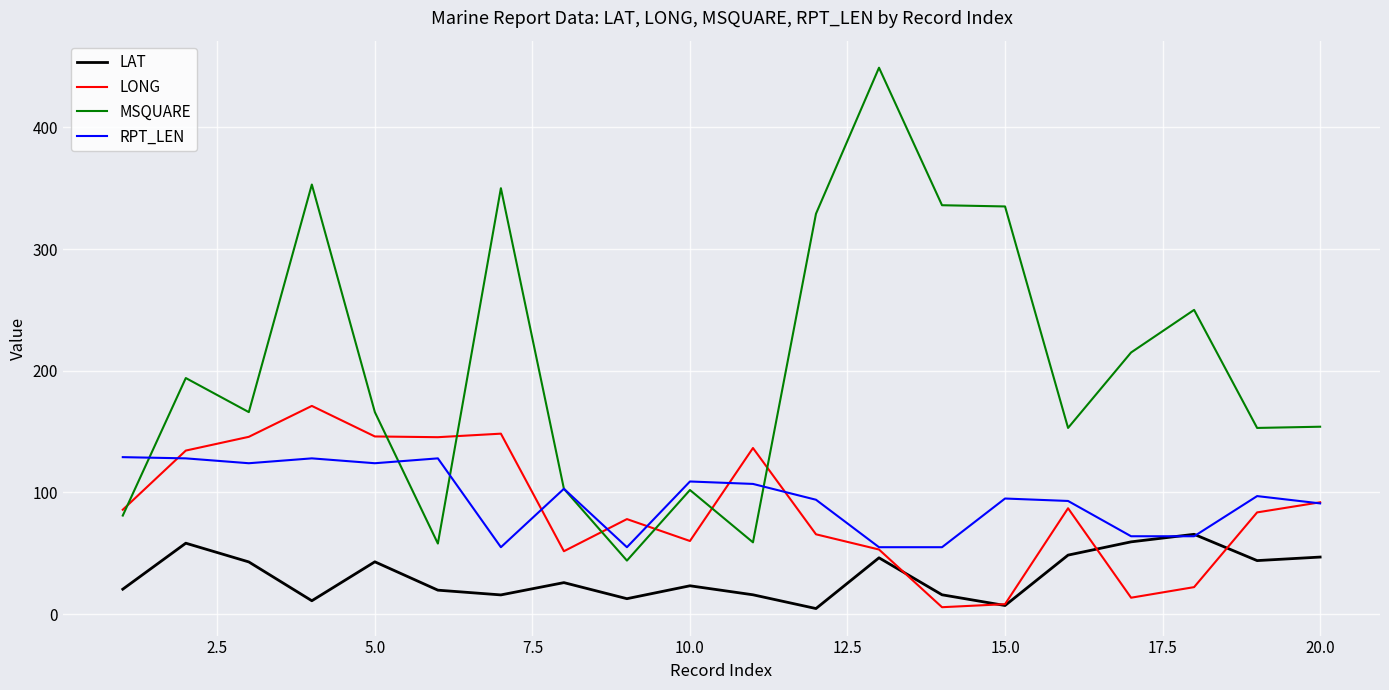

How many distinct data groups are displayed?

4